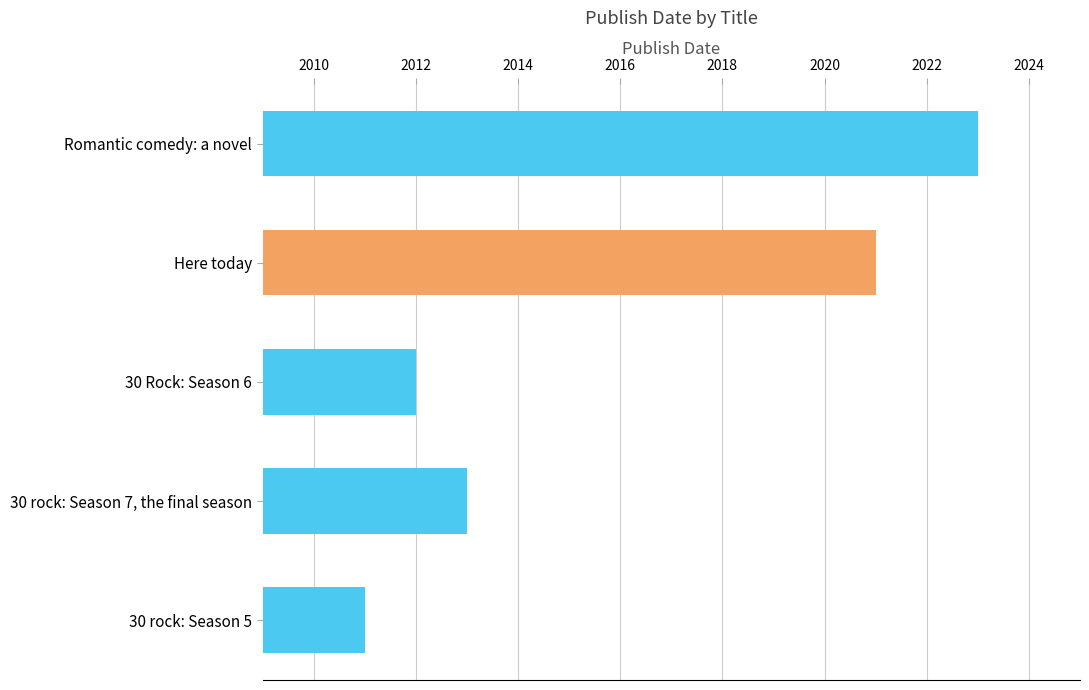

What is the smallest value displayed?

2011